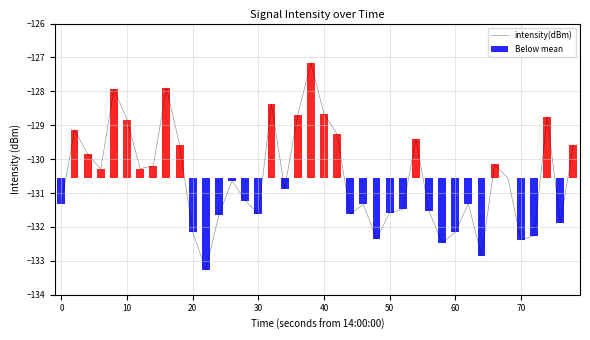

How many bars are there in total?

40